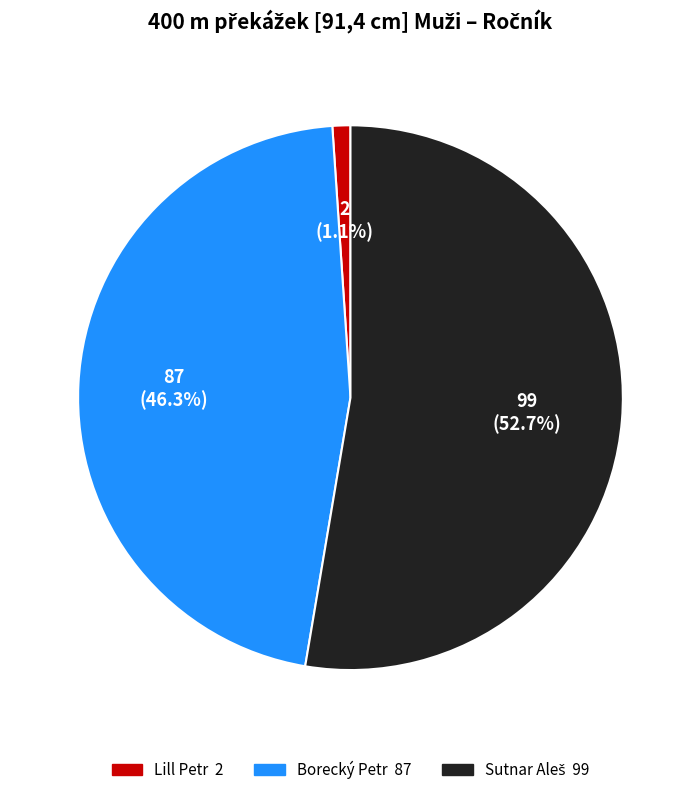

What is the smallest slice in the pie chart?

Lill Petr